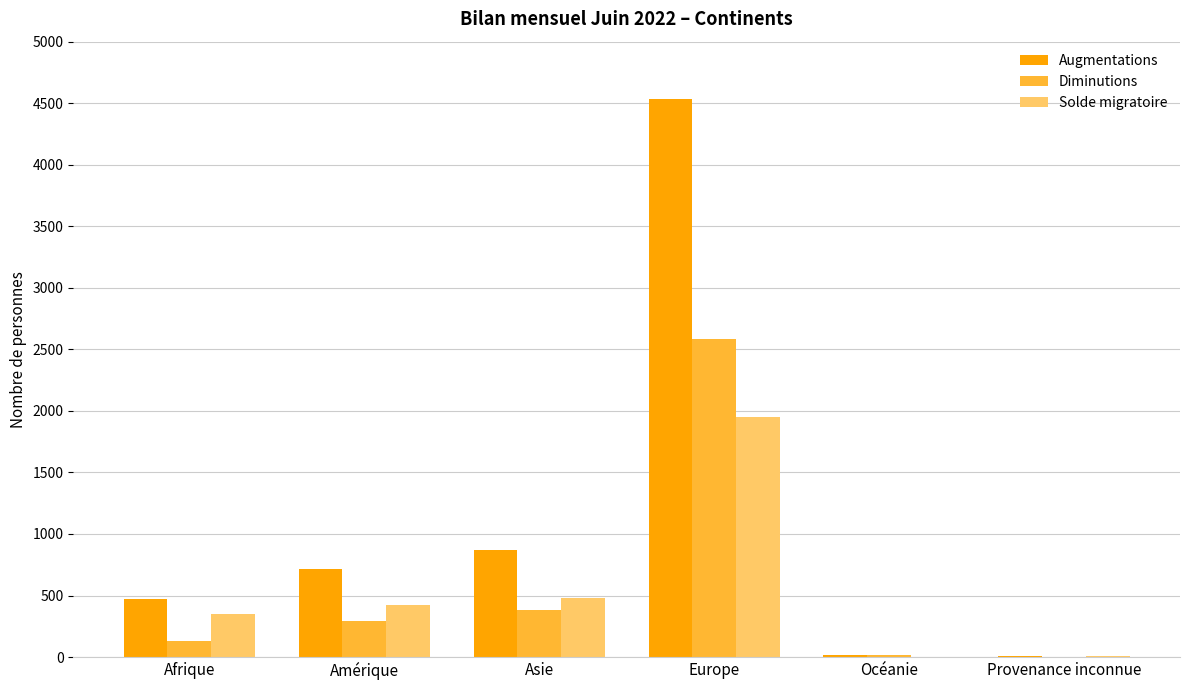

True or false: Solde migratoire has a value of 346 at Afrique.

True